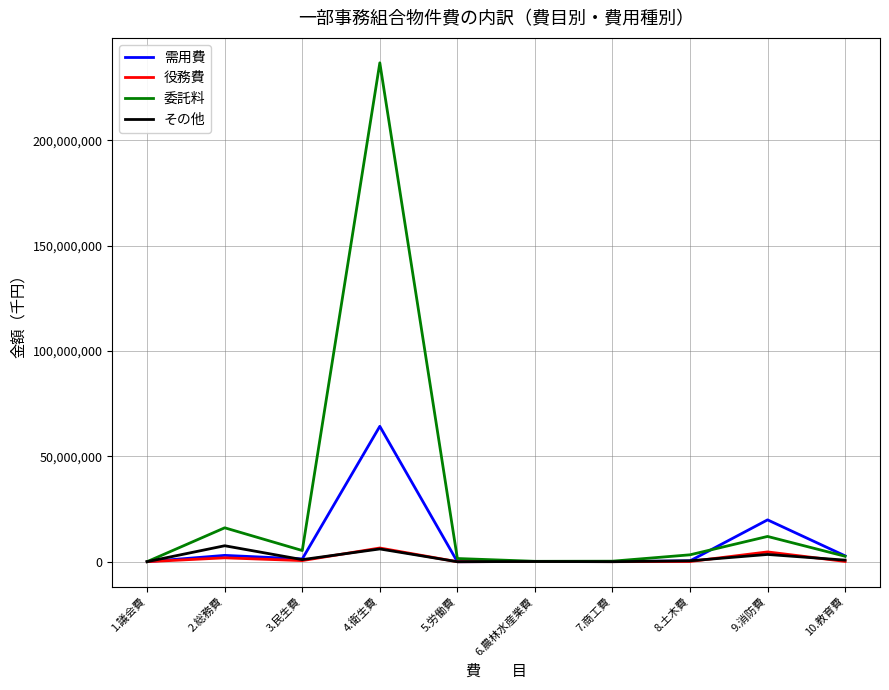

At which category is the sum across all series the highest?

4.衛生費